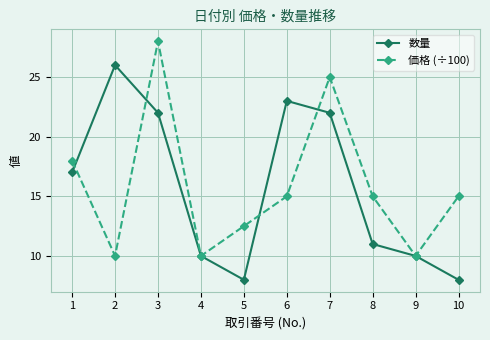

How many distinct data groups are displayed?

2